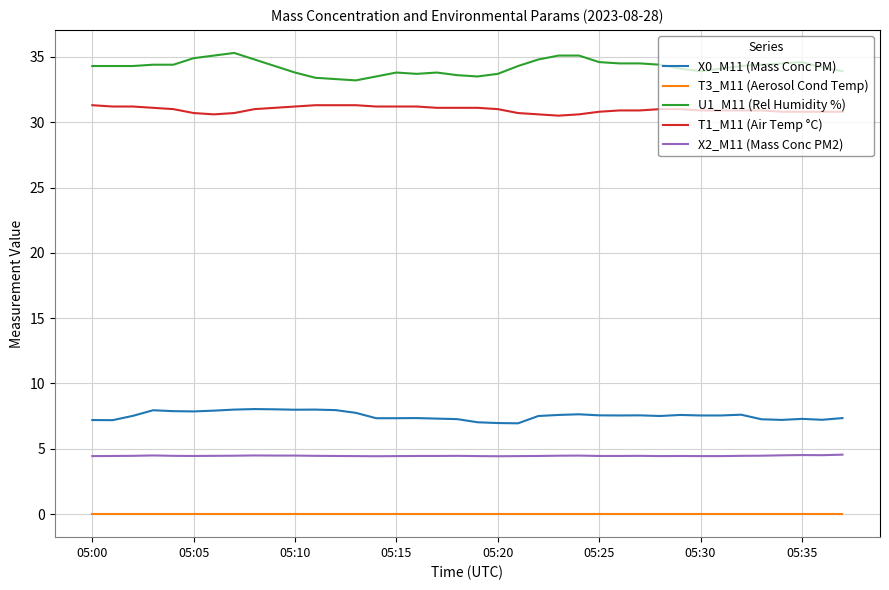

What is the minimum value for X2_M11 (Mass Conc PM2)?

4.4